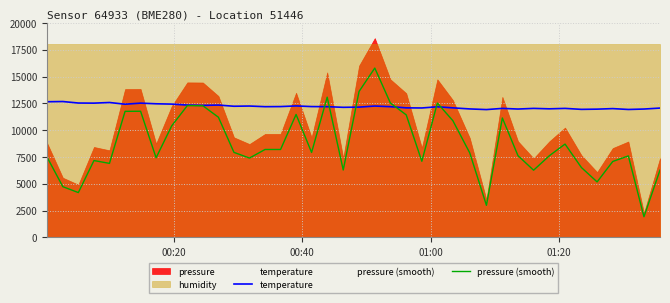

Reading left to right, what are all the values shown in this chart?

temperature: 12650.0	12670.0	12530.0	12520.0	12580.0	12420.0	12520.0	12460.0	12430.0	12340.0	12310.0	12340.0	12230.0	12250.0	12190.0	12200.0	12260.0	12200.0	12190.0	12130.0	12150.0	12250.0	12190.0	12080.0	12070.0	12180.0	12080.0	11980.0	11920.0	12030.0	11970.0	12030.0	11990.0	12030.0	11940.0	11960.0	12010.0	11930.0	11970.0	12060.0
pressure (smooth): 7458.4	4732.2	4182.0	7167.8	6905.1	11754.7	11764.0	7427.5	10404.0	12286.4	12277.1	11204.5	7931.3	7399.6	8200.2	8200.2	11464.2	7922.0	13077.6	6286.9	13609.3	15791.5	12527.5	11427.1	7099.8	12527.5	10886.2	7881.8	2995.1	11136.5	7622.2	6268.4	7622.2	8704.0	6518.7	5177.3	7081.3	7600.5	1931.8	6277.6